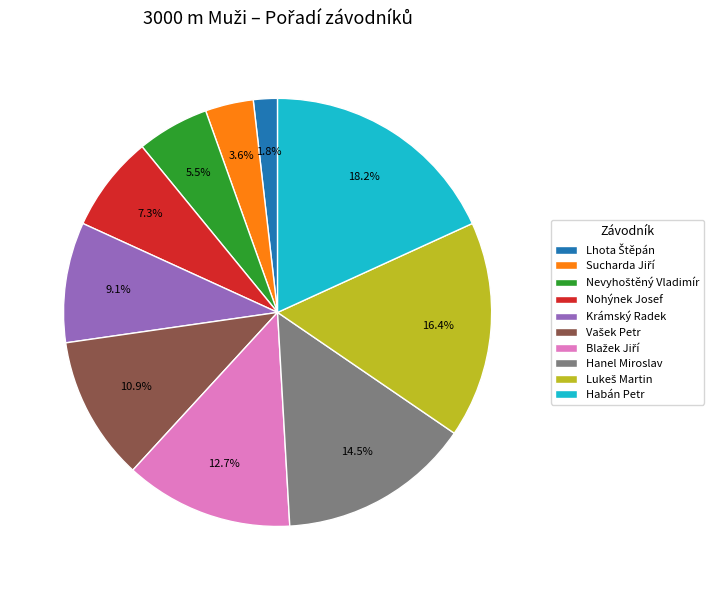

What portion of the pie excludes Krámský Radek?

90.9%